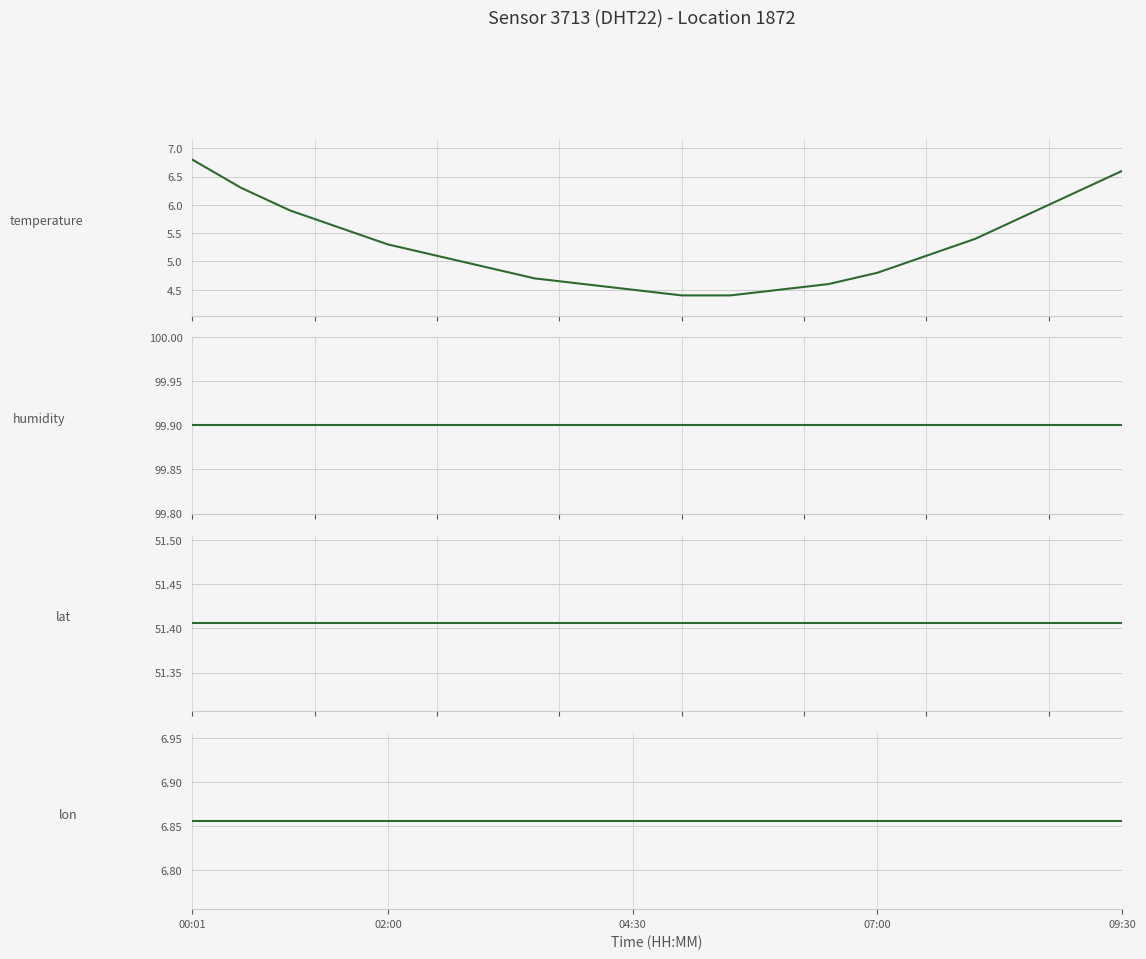

Rank the series by their maximum value, from highest to lowest.

humidity, lat, lon, temperature